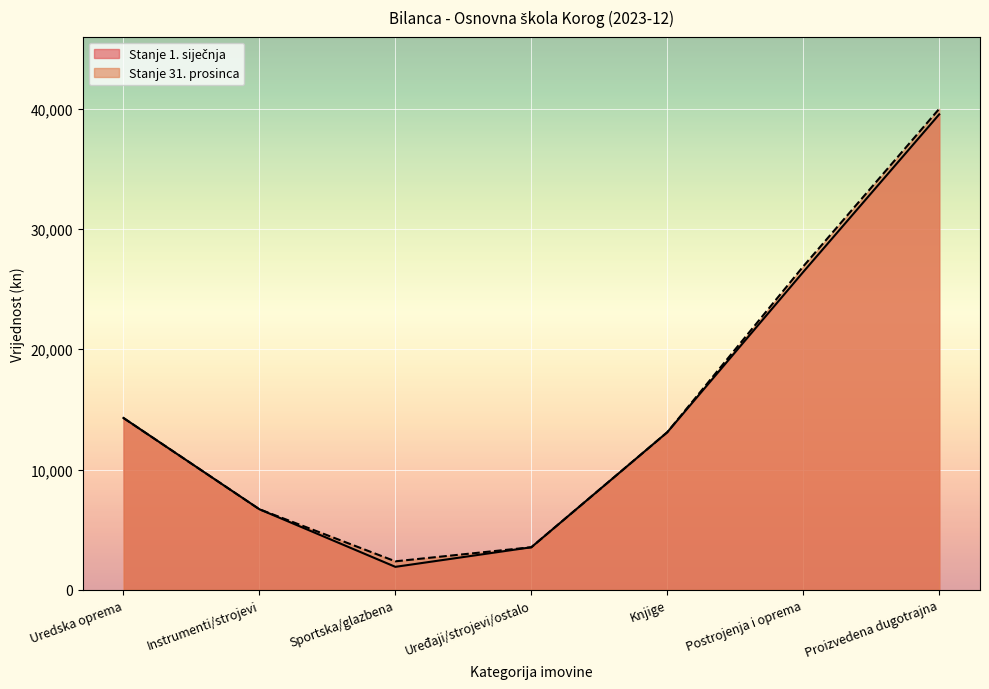

How many data points in Stanje 1. siječnja are less than 13100?

3